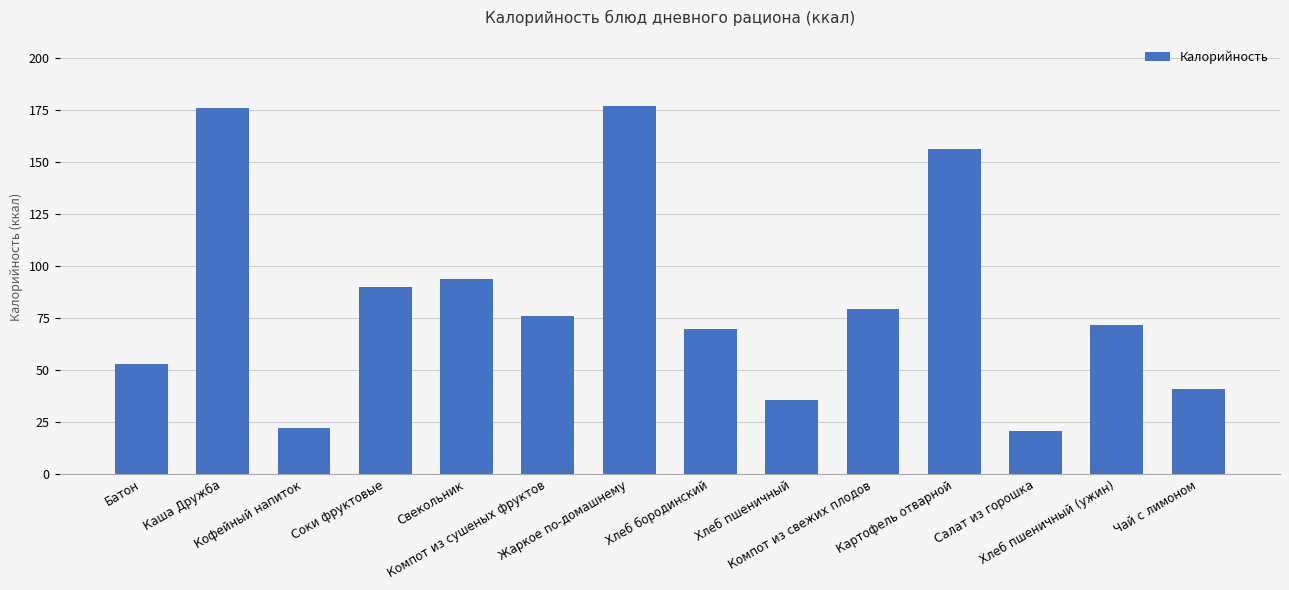

What is the value of the 5th bar from the left?

93.6